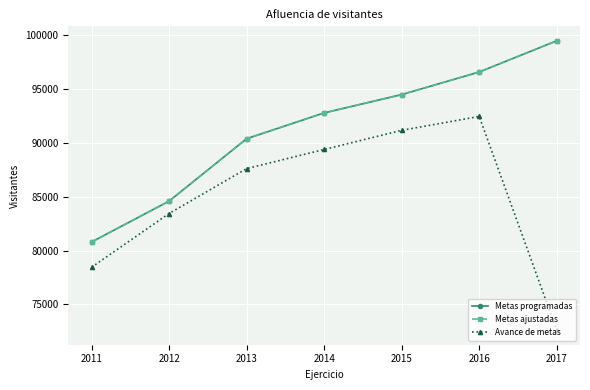

At how many categories does at least one series exceed 96876?

1